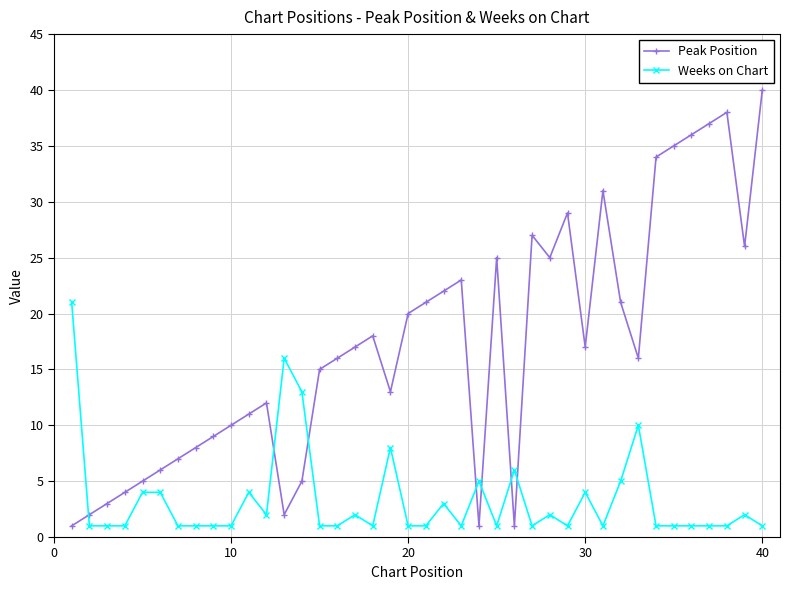

What is the average value of the Weeks on Chart series?

3